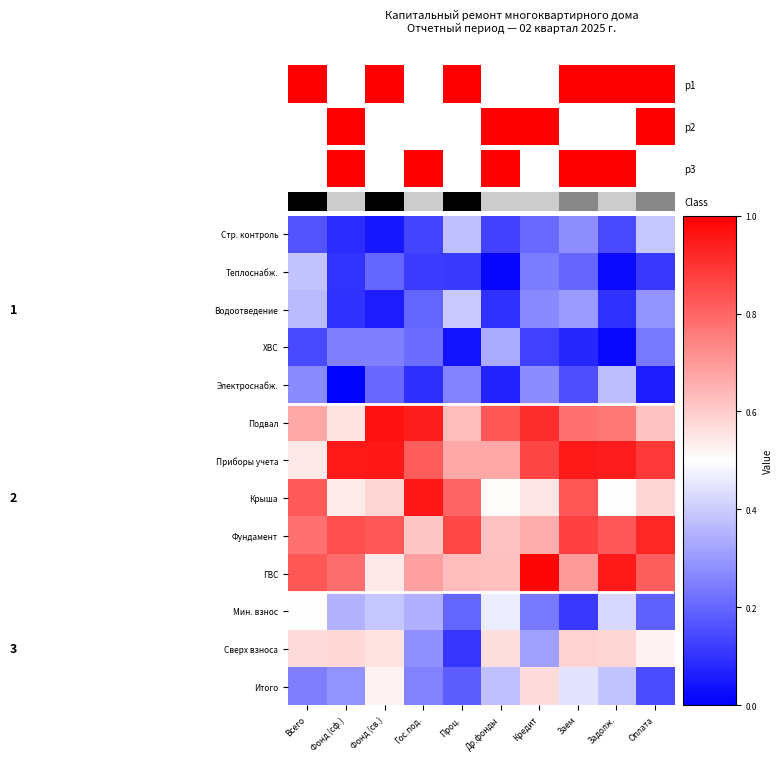

Which series changed the most between Всего and Фонд (сф.)?

Приборы учета